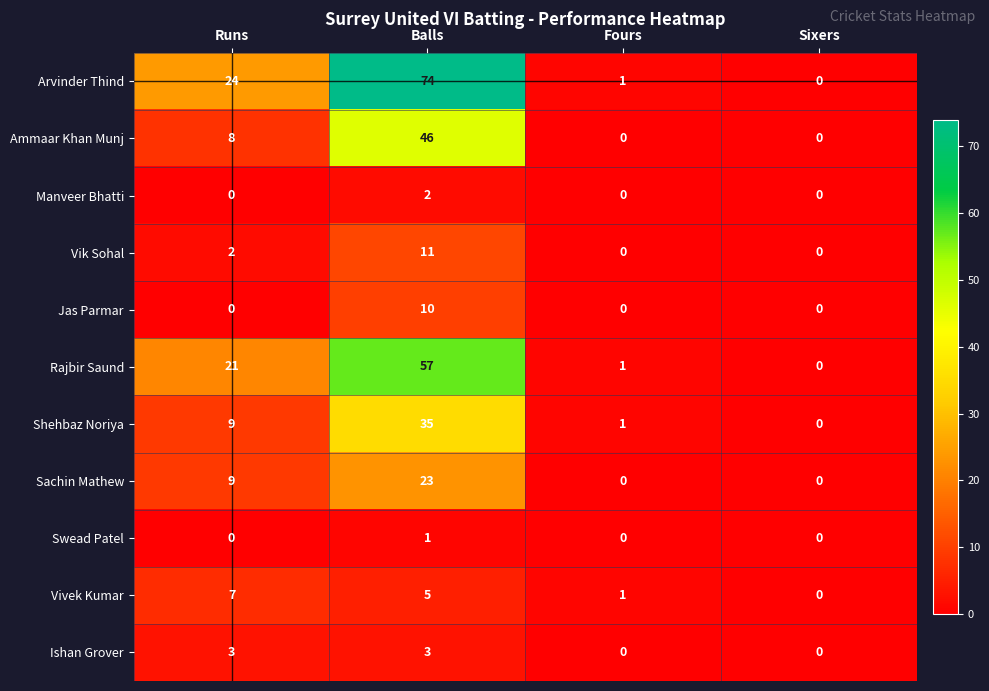

At which label is Ammaar Khan Munj closest to 23?

Runs